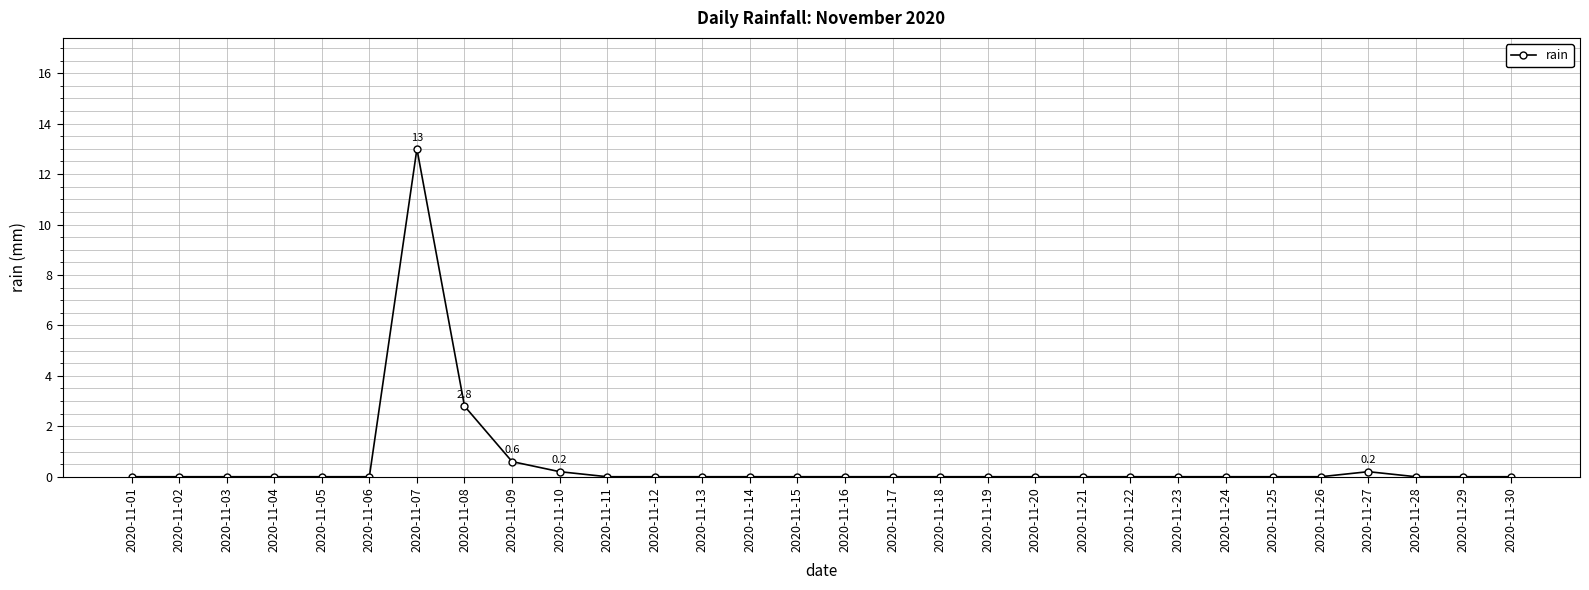

What is the average value?

0.6